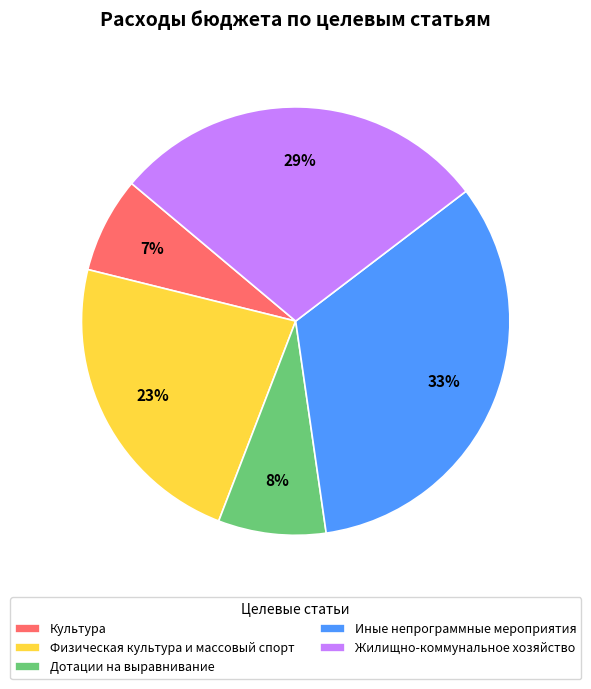

Which category has the biggest portion of the pie?

Иные непрограммные мероприятия